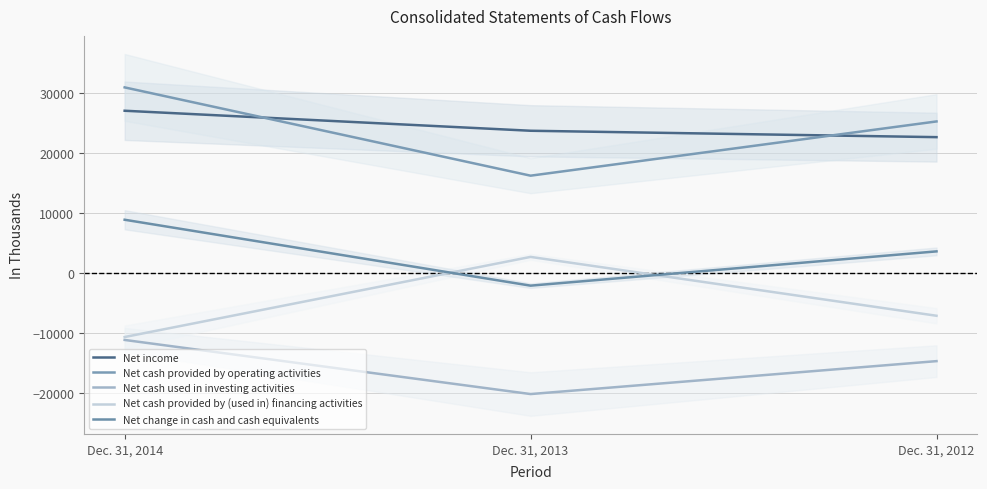

What is the value of the Net change in cash and cash equivalents point at the 1st from the left?

8894